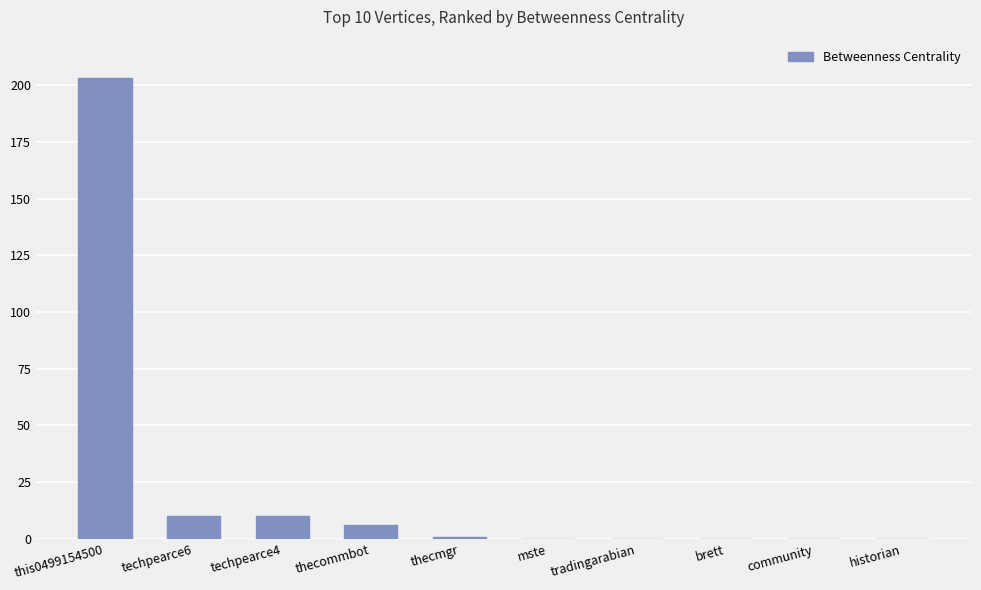

Reading left to right, extract all data points from this chart.

this0499154500=203	techpearce6=10	techpearce4=10	thecommbot=6	thecmgr=1	mste=0	tradingarabian=0	brett=0	community=0	historian=0